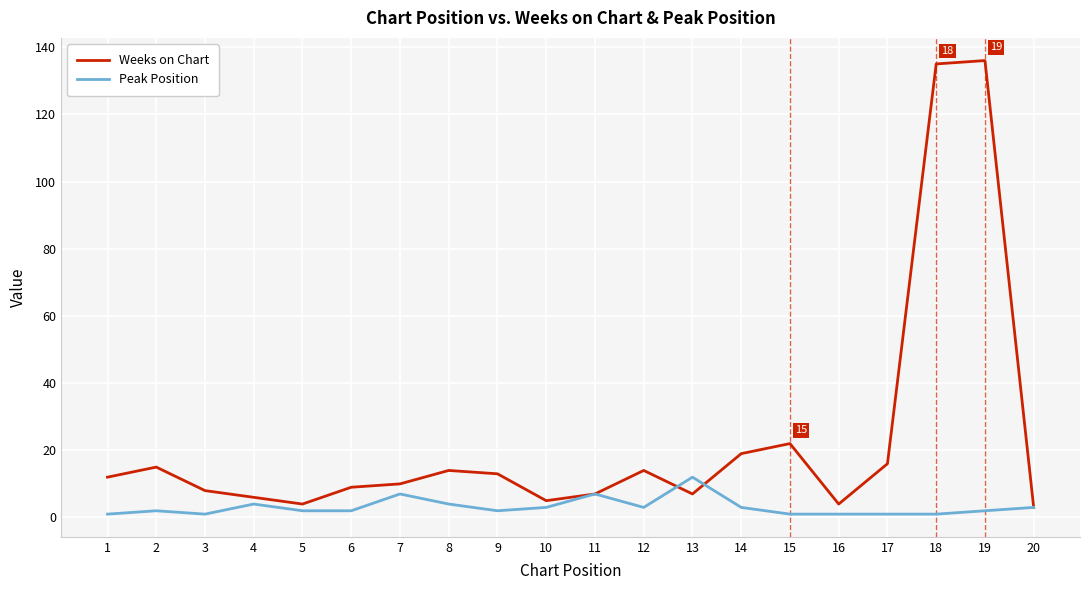

At how many categories does at least one series exceed 30?

2